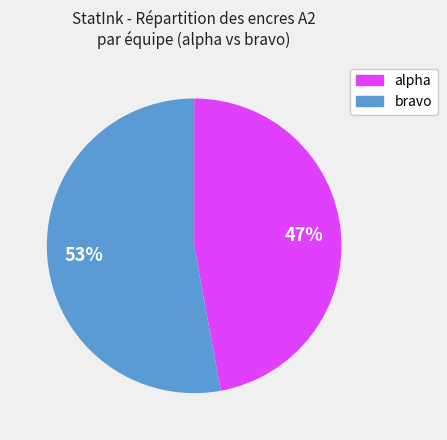

Is there any slice that represents more than half of the pie?

Yes